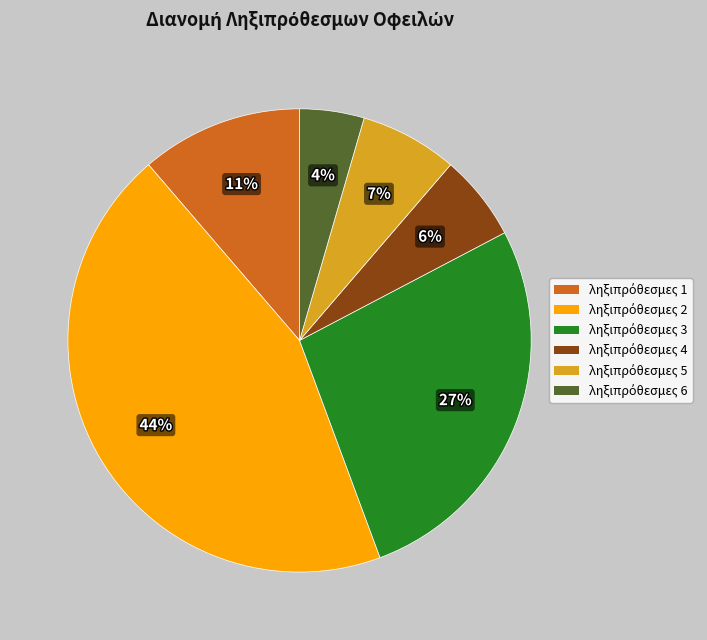

Is there a majority slice in this chart?

No